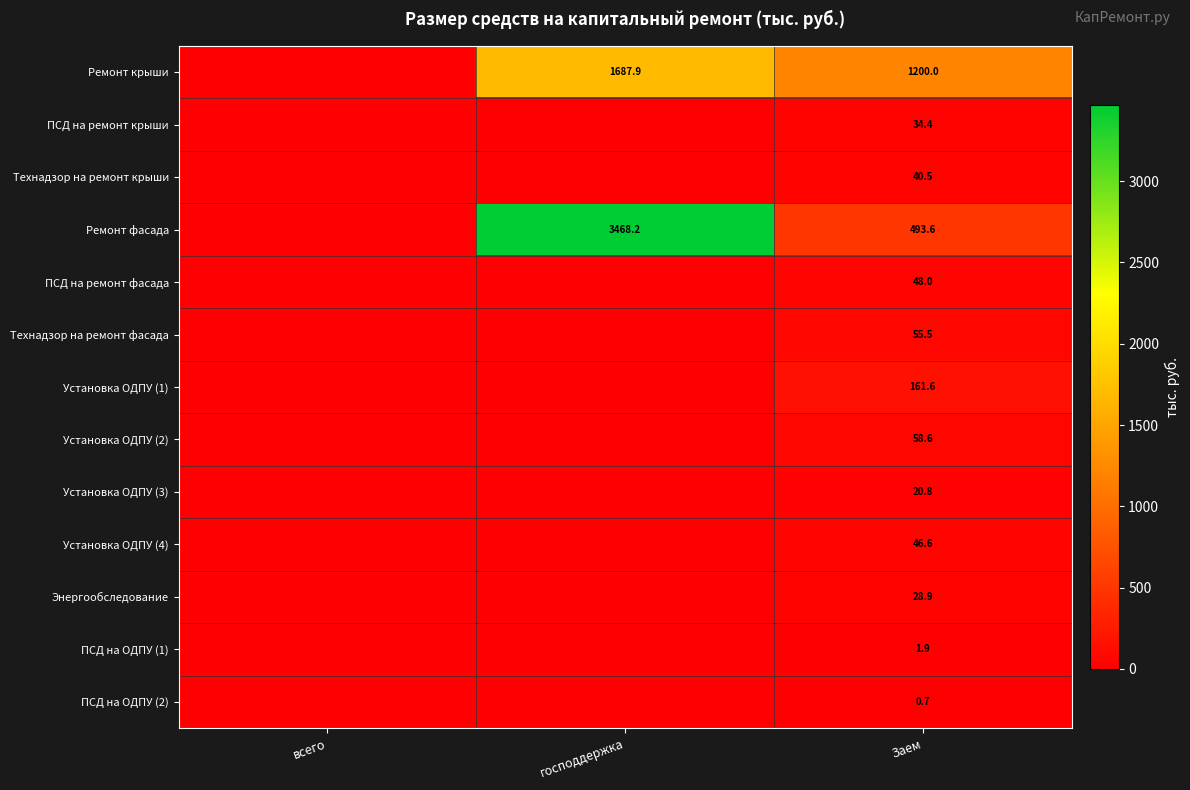

At Заем, list the series in order from smallest to largest.

ПСД на ОДПУ (2), ПСД на ОДПУ (1), Установка ОДПУ (3), Энергообследование, ПСД на ремонт крыши, Технадзор на ремонт крыши, Установка ОДПУ (4), ПСД на ремонт фасада, Технадзор на ремонт фасада, Установка ОДПУ (2), Установка ОДПУ (1), Ремонт фасада, Ремонт крыши